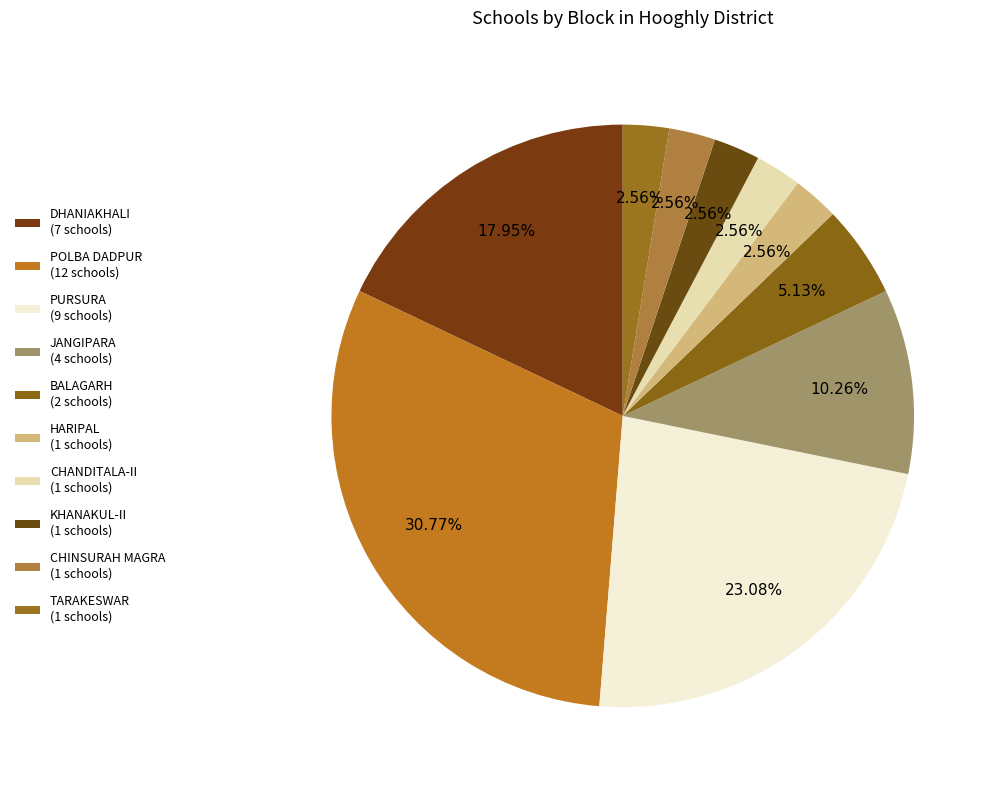

How many slices are in this pie chart?

10